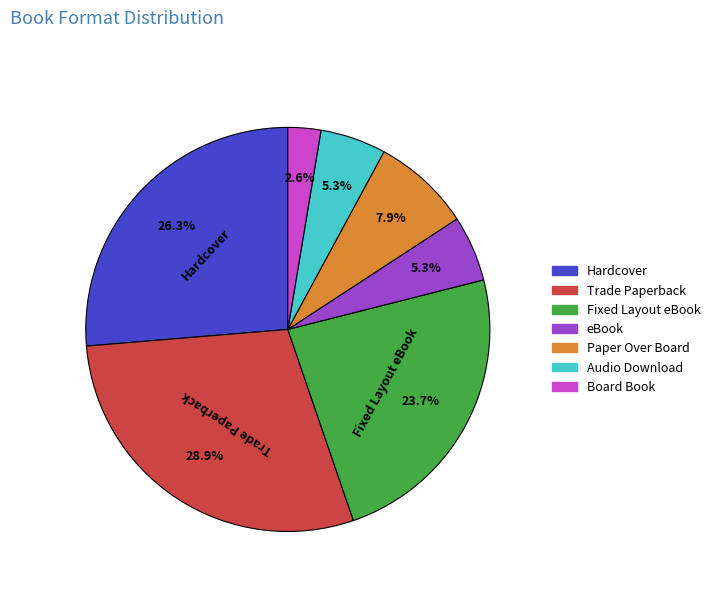

Which has a higher value, Paper Over Board or Hardcover?

Hardcover